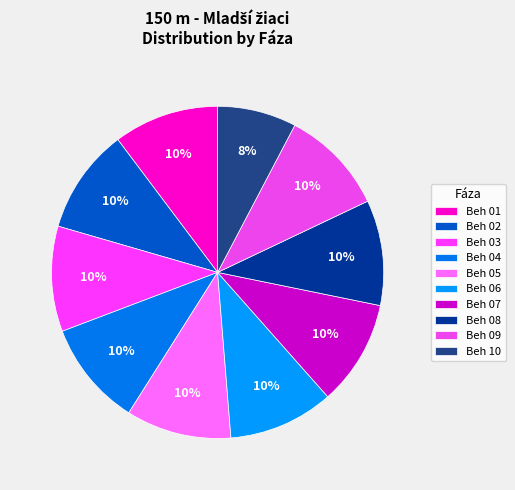

Rank the categories by value from highest to lowest.

Beh 01, Beh 02, Beh 03, Beh 04, Beh 05, Beh 06, Beh 07, Beh 08, Beh 09, Beh 10